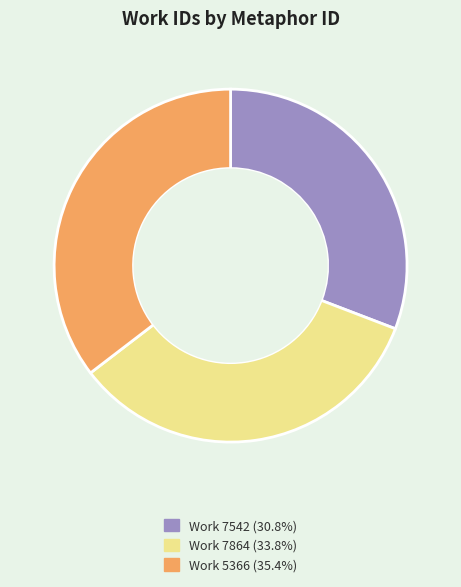

How many segments does this pie chart have?

3